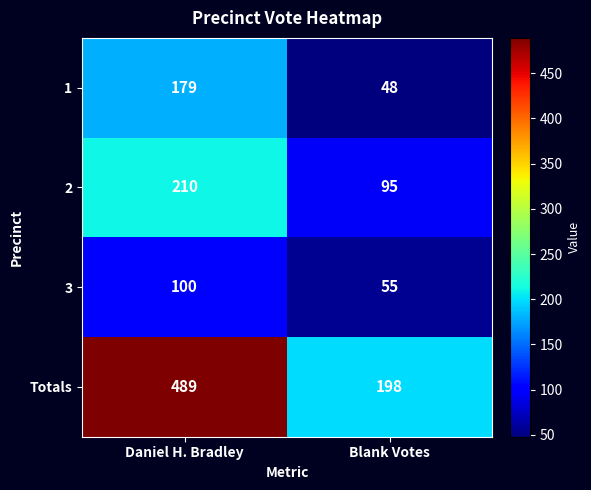

How many data points in 1 are less than 179?

1